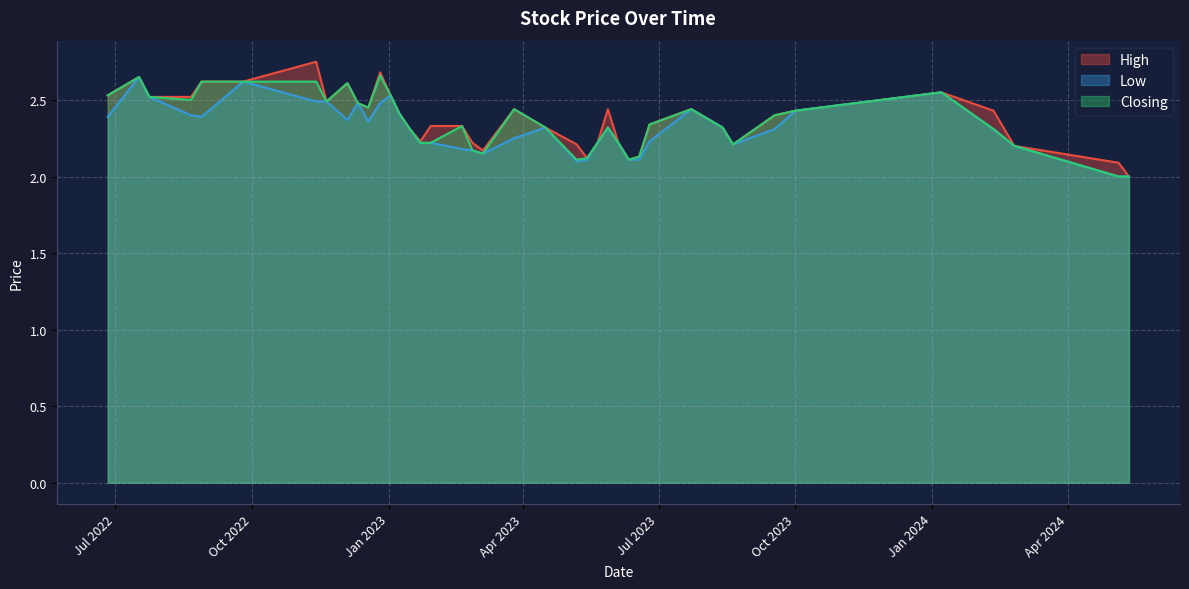

What is the total value across all series at 11/12/2022?

7.4